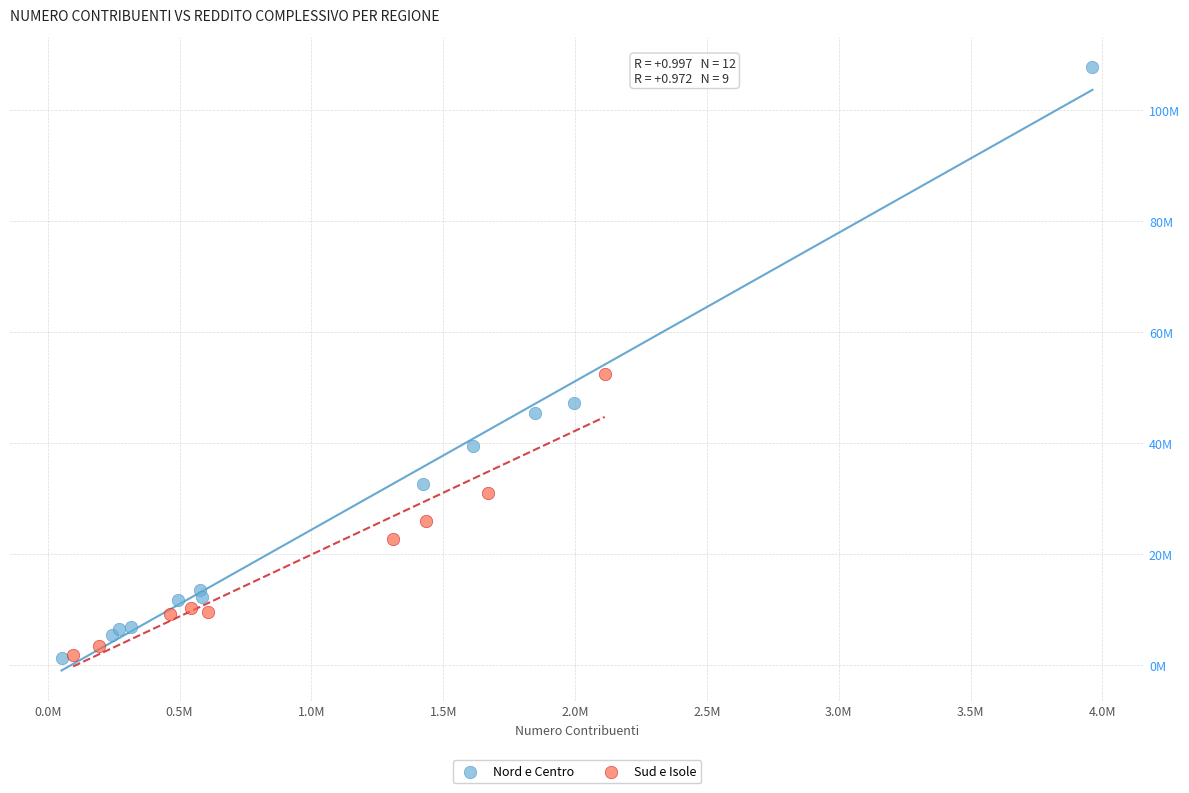

Which series has the widest spread of Y values?

Nord e Centro